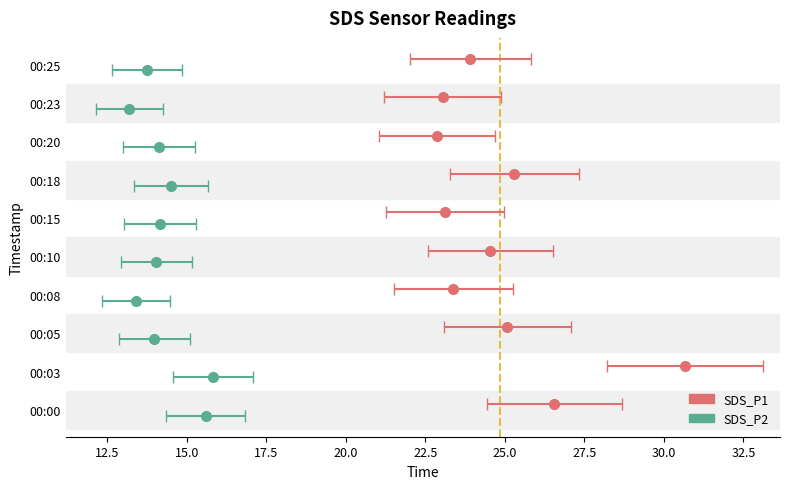

What is the average value of the SDS_P1 series?

24.8